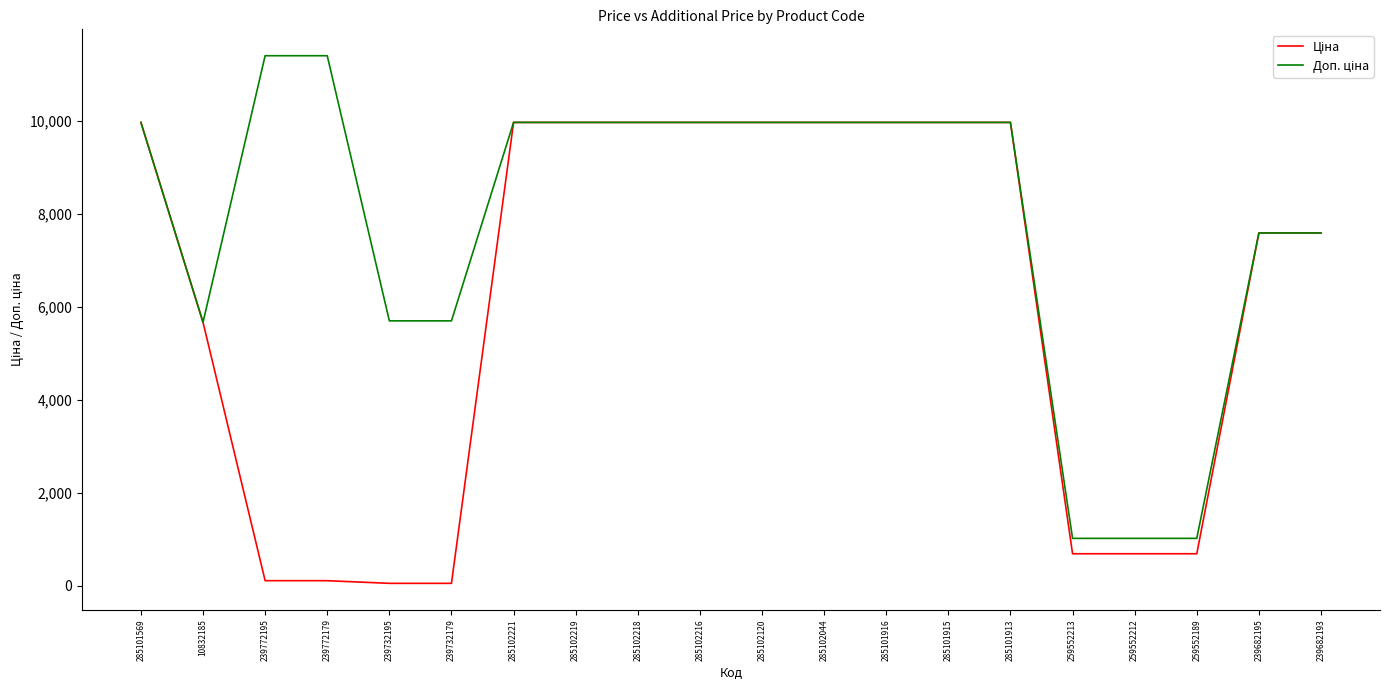

How many lines are shown in the chart?

2